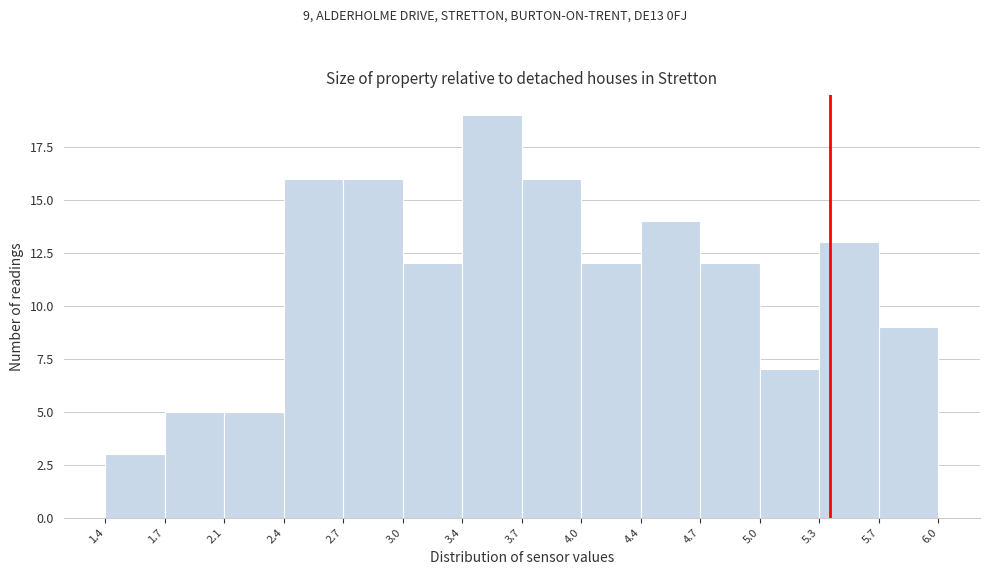

Over which range of the x-axis is the bar tallest?

3.4 to 3.7